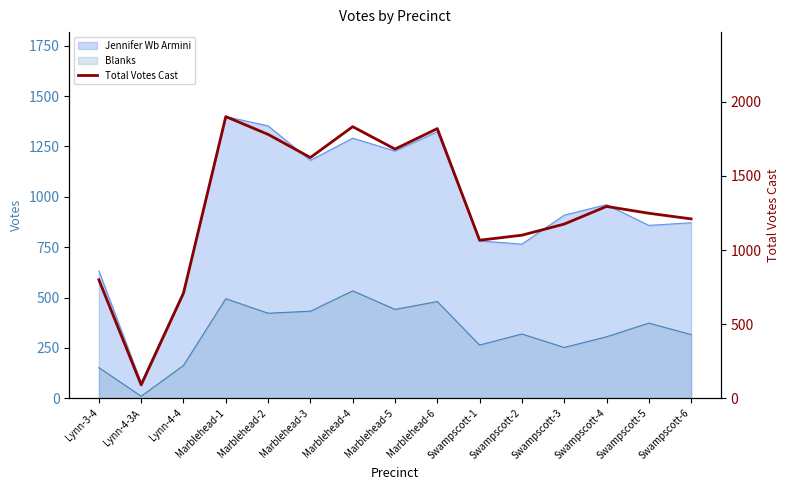

List the labels in order of value, largest first.

Marblehead-1, Marblehead-4, Marblehead-6, Marblehead-2, Marblehead-5, Marblehead-3, Swampscott-4, Swampscott-5, Swampscott-6, Swampscott-3, Swampscott-2, Swampscott-1, Lynn-3-4, Lynn-4-4, Lynn-4-3A